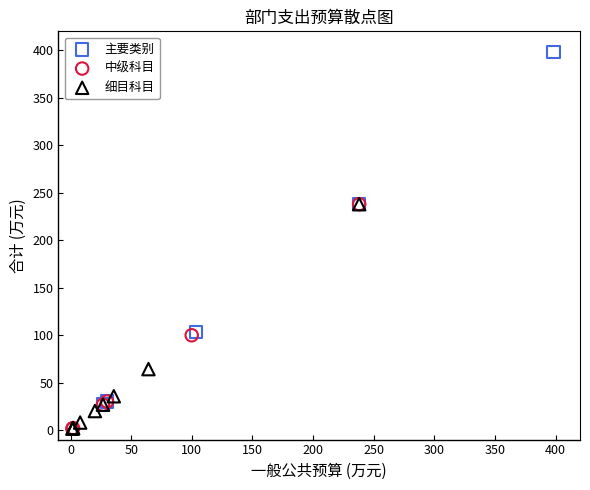

What are all the series names shown in the legend?

主要类别, 中级科目, 细目科目